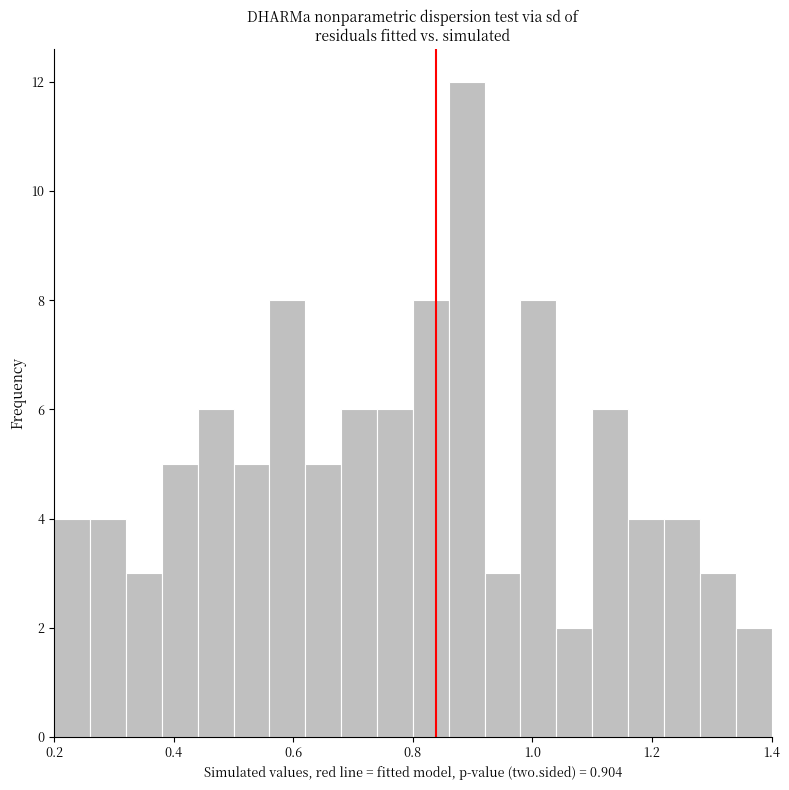

Read against the x-axis, roughly where is the centre of the tallest bar?

0.90